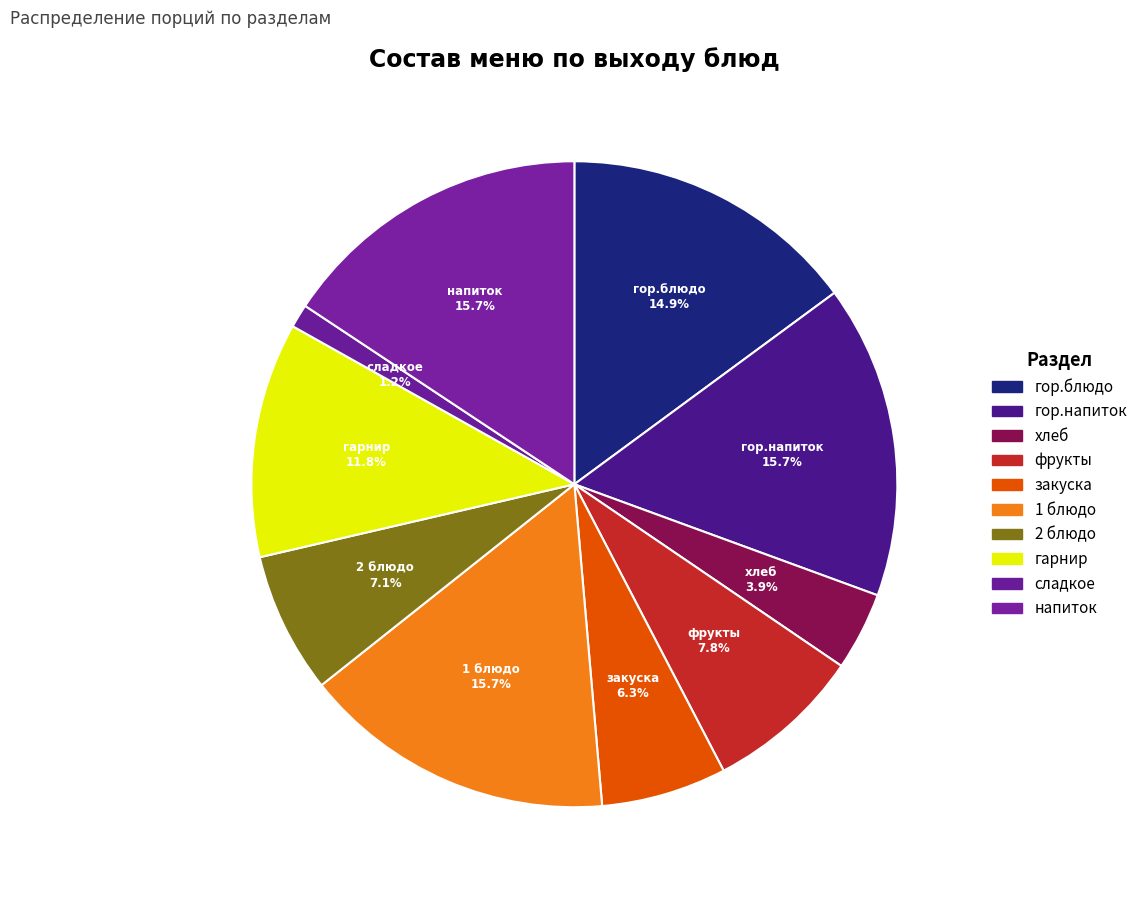

How many slices are in this pie chart?

10